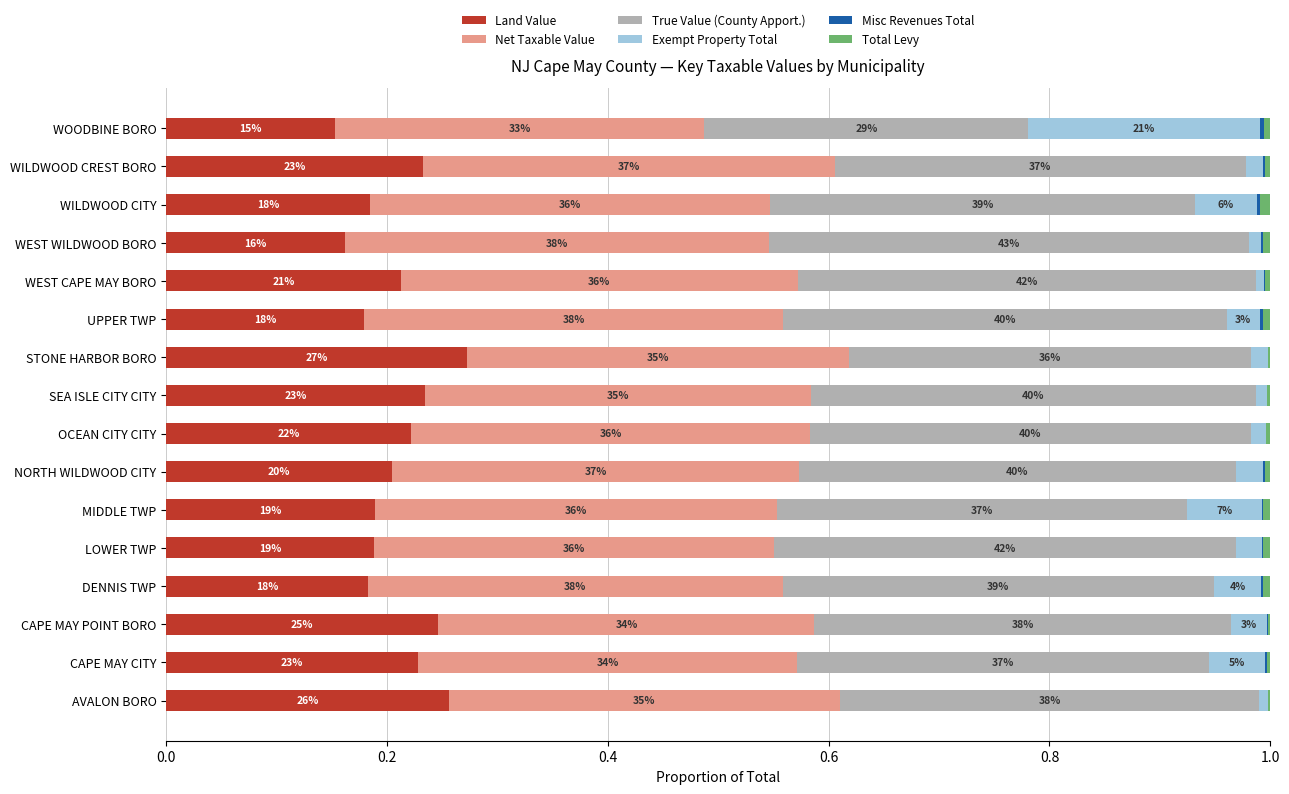

What is the sum of all Total Levy values?

0.1